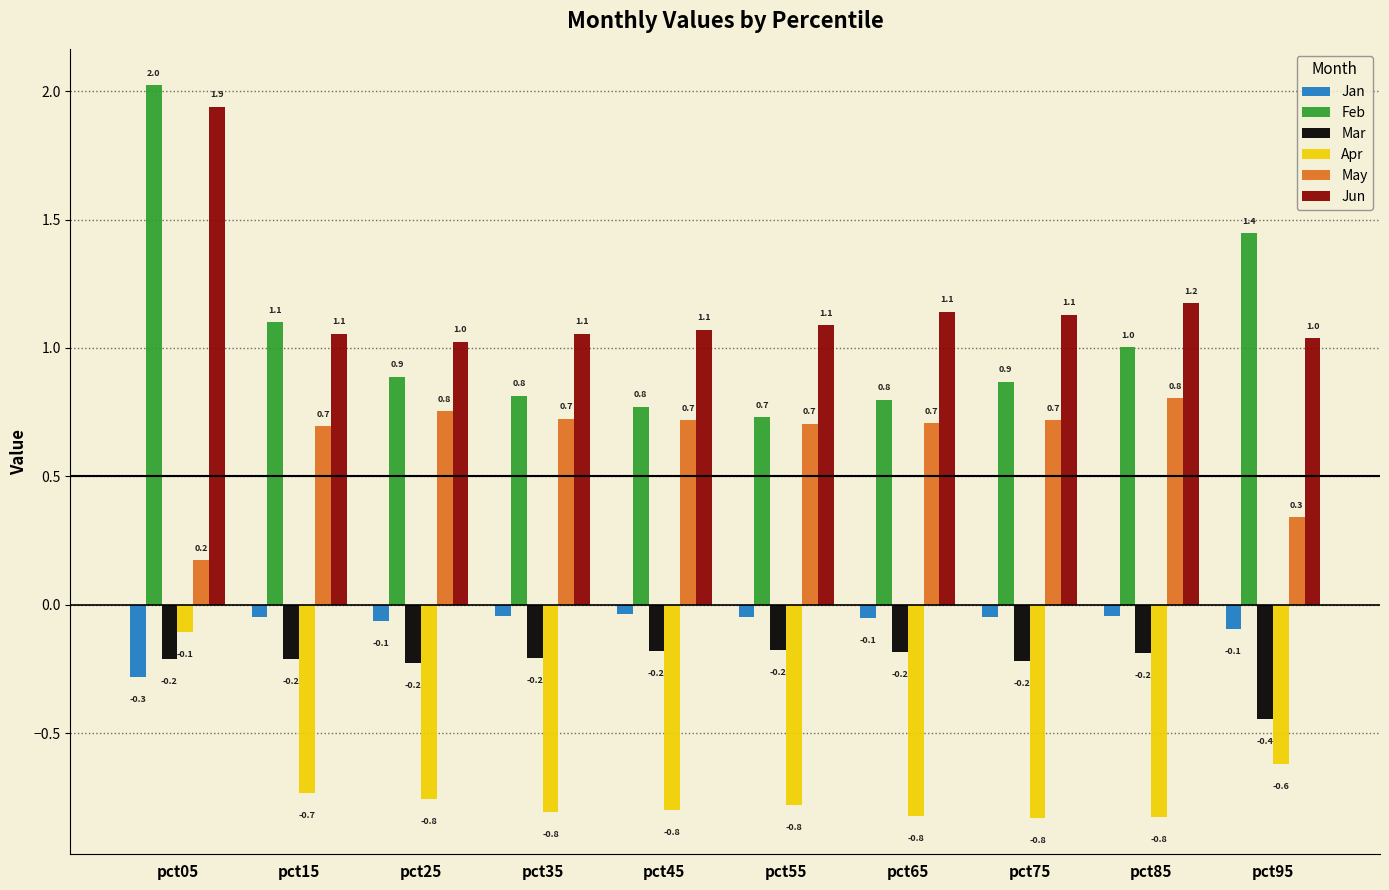

At which category is the sum across all series the highest?

pct05